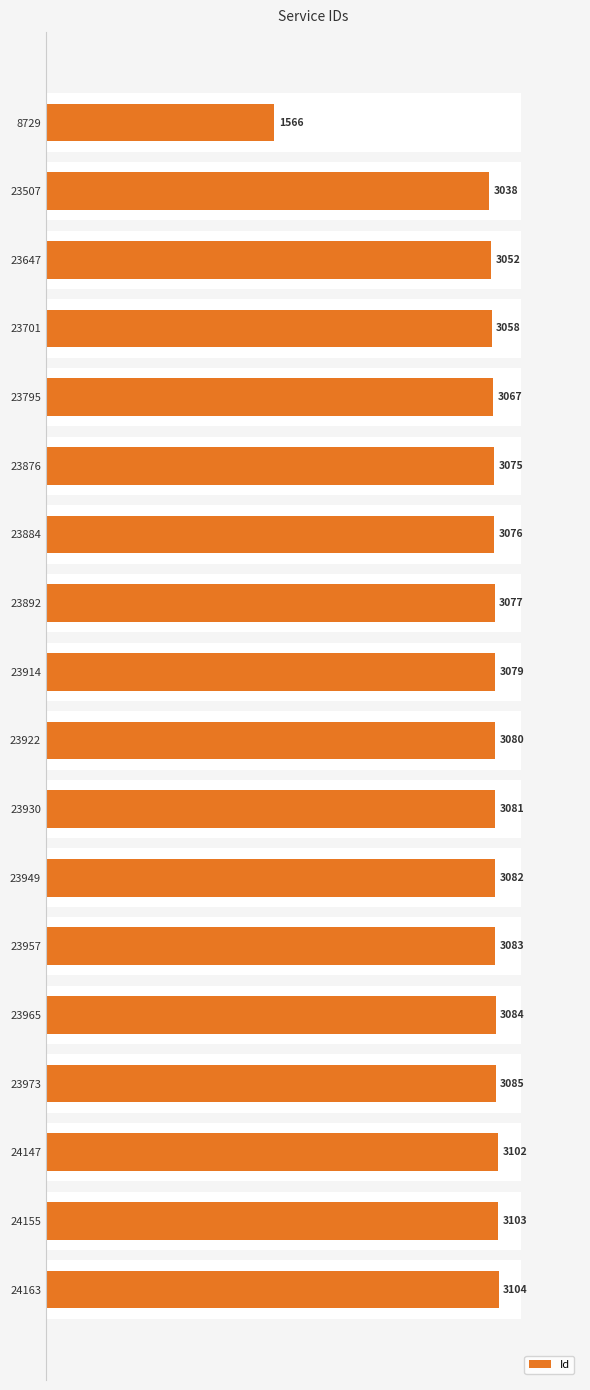

What is the difference between the maximum and minimum values?

1538